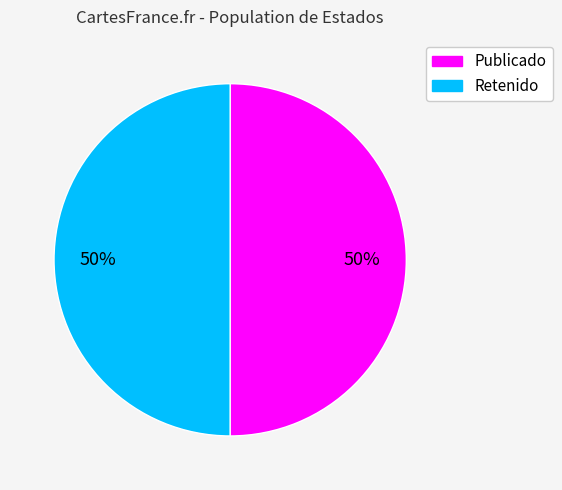

To the nearest percent, what is the average slice percentage?

50%